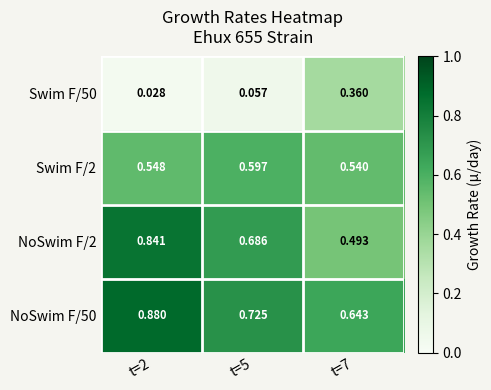

Is the value of Swim F/50 at t=2 greater than the value of NoSwim F/50 at t=7?

No